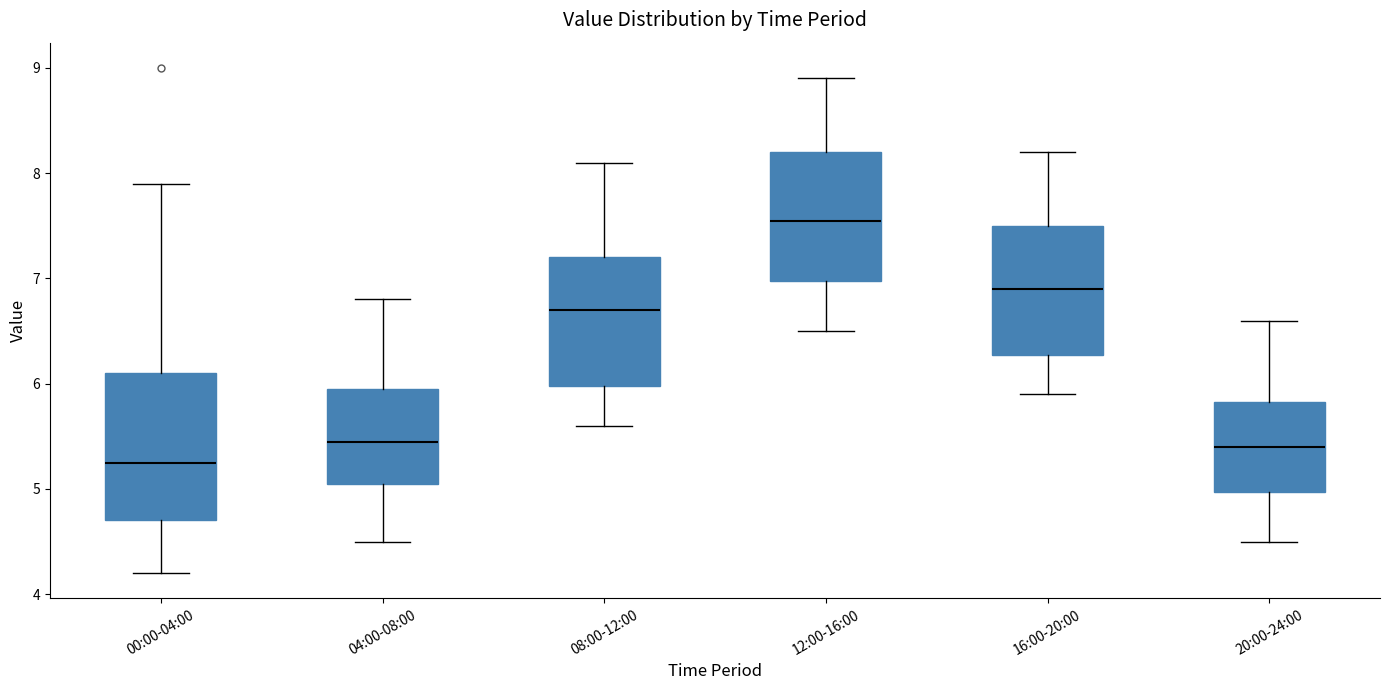

Which box's median line is the highest?

12:00-16:00